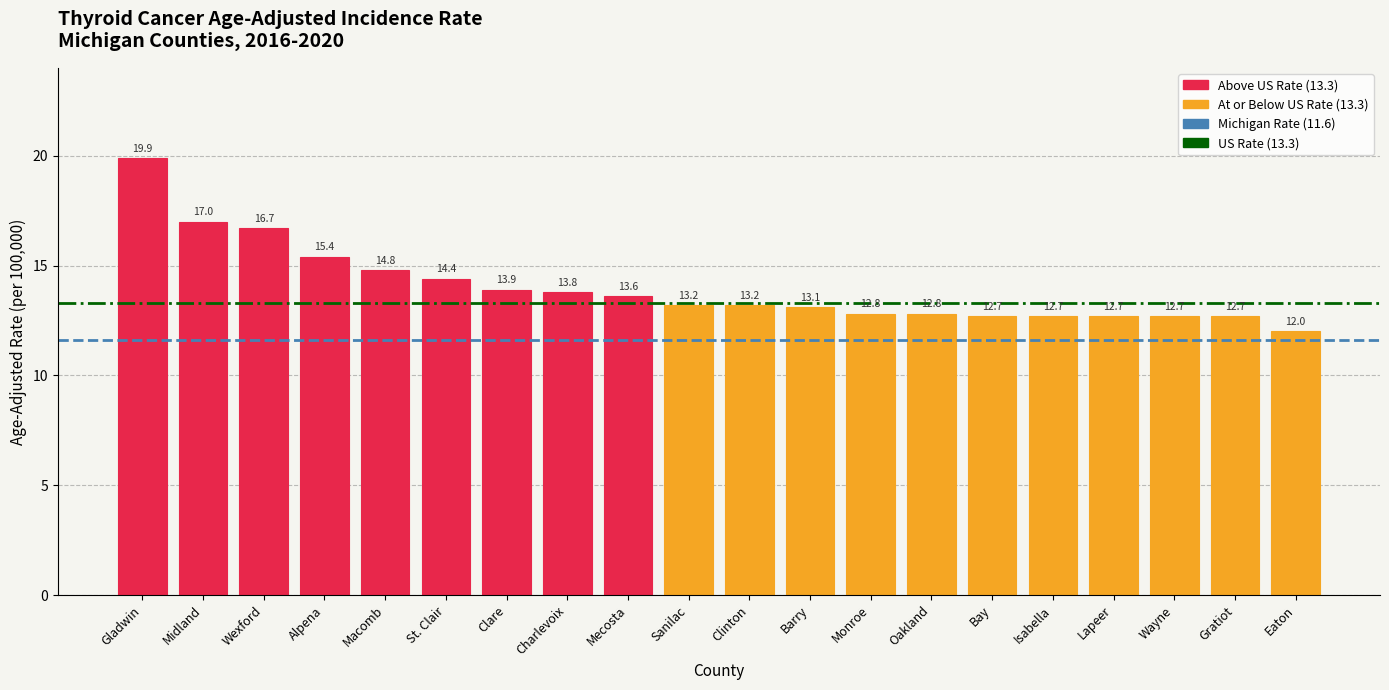

What is the difference between the values at St. Clair and Clinton?

1.2